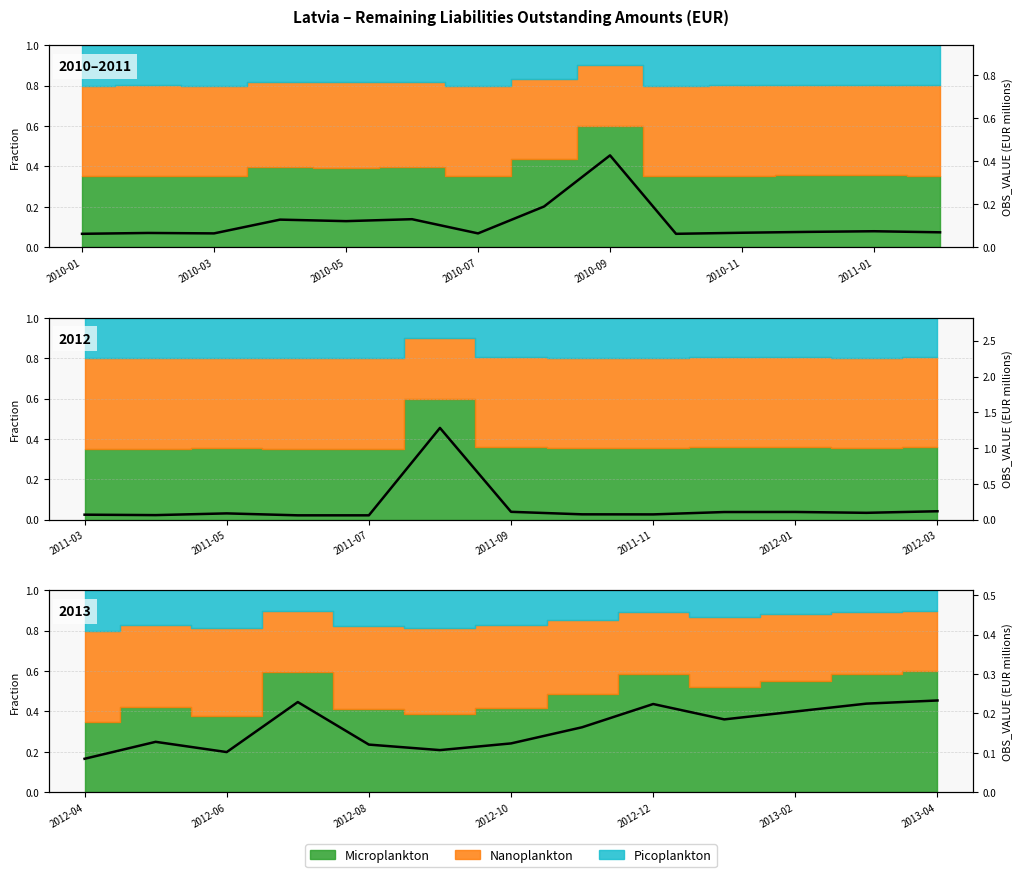

What is the label of the 12th point from the right?

2010-03